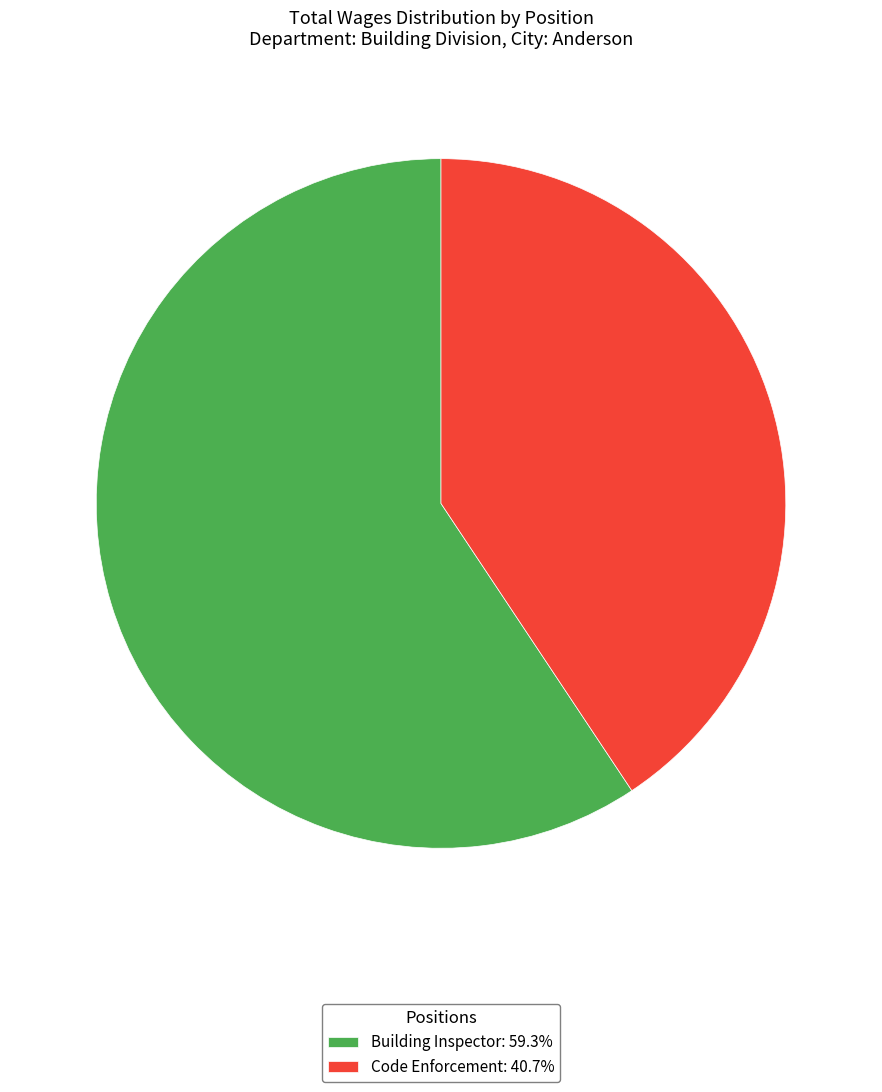

Between Code Enforcement and Building Inspector, which is larger?

Building Inspector